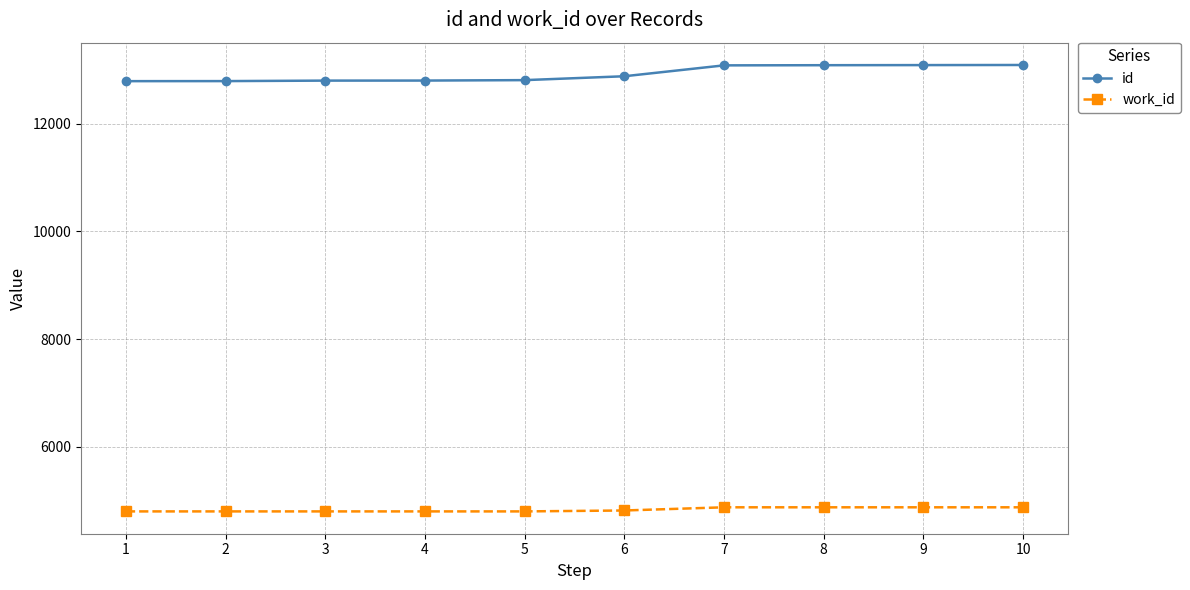

Is it true that id equals 13084 at 9?

True